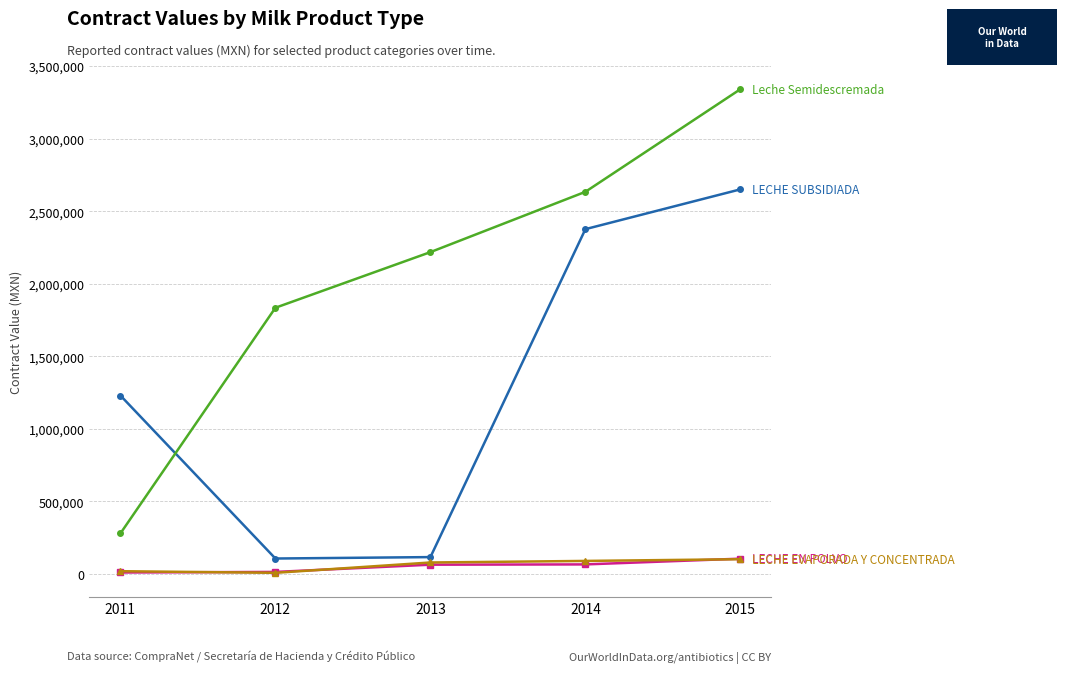

What is the maximum value shown in the chart?

3340800.0